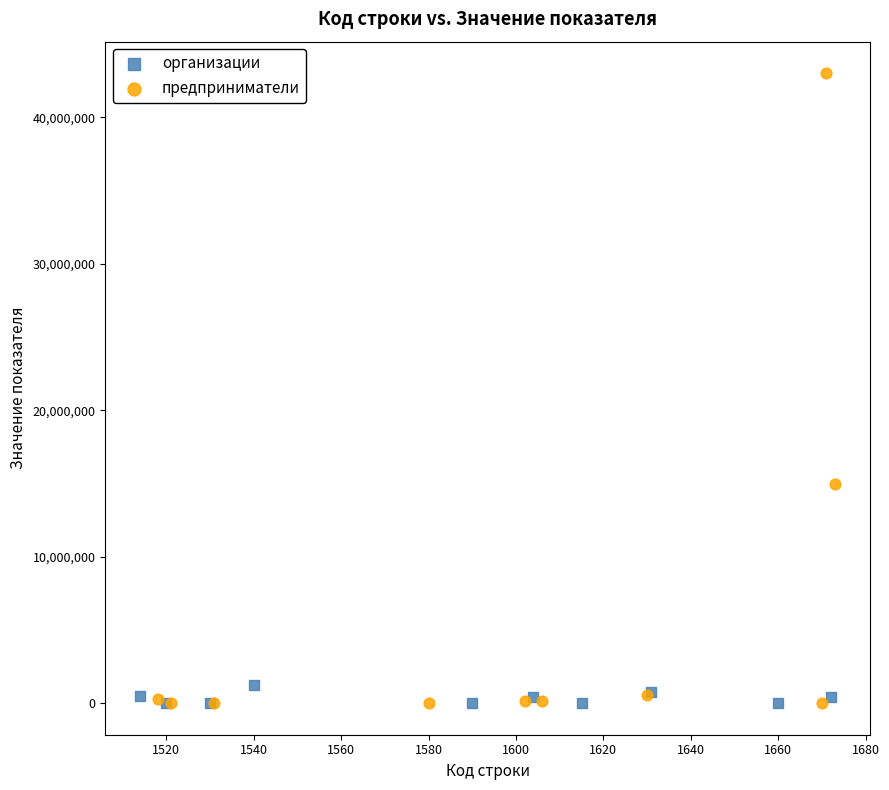

Which series has the widest spread of Y values?

предприниматели